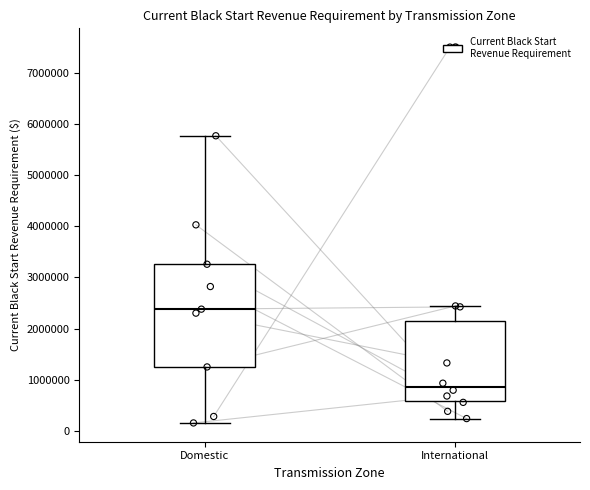

Reading left to right, read every box against the y-axis: the position of its median line, the range the box covers, and the ends of its whiskers. The values are not printed on the chart, so give them approximately, as read against the axis.

Domestic: median 2400000, box 1200000 to 3300000, whiskers 100000 to 5800000
International: median 900000, box 600000 to 2100000, whiskers 200000 to 2400000